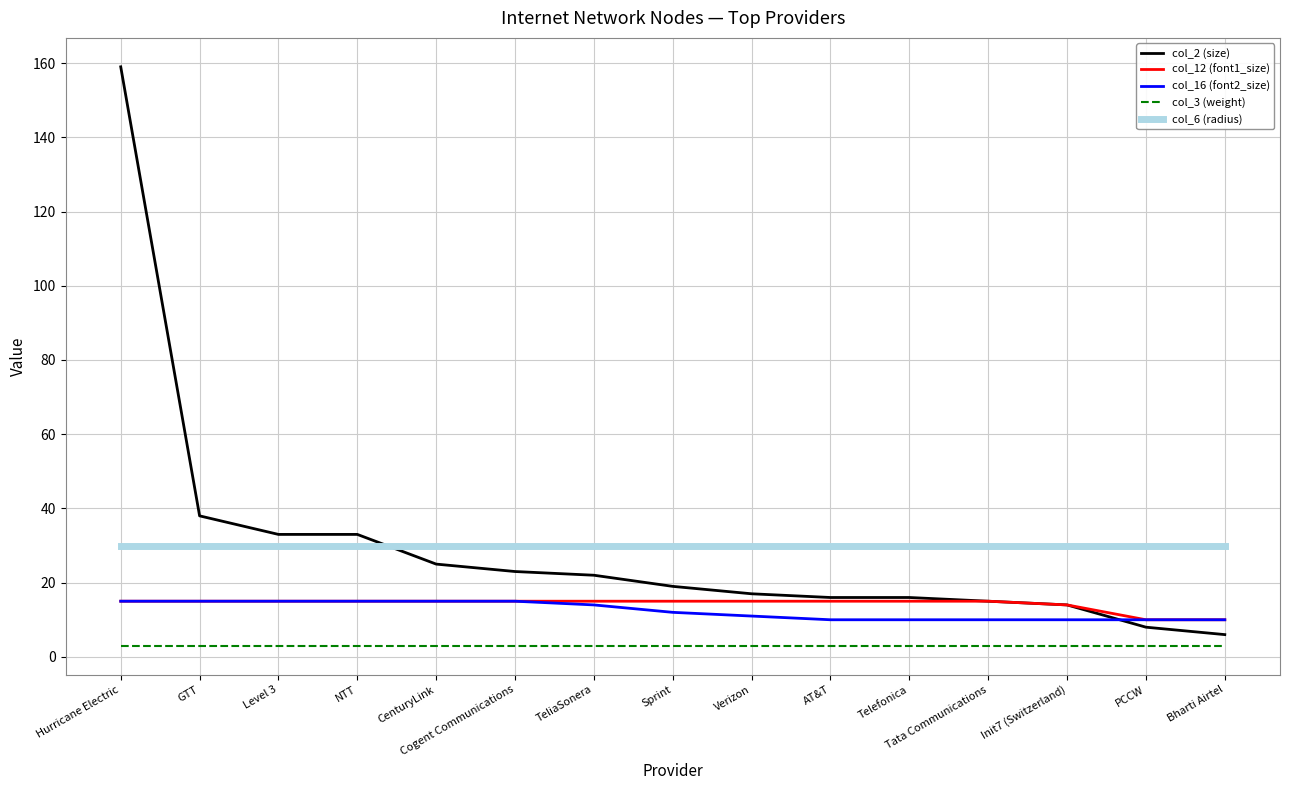

Is it true that col_3 (weight) equals 3 at Tata Communications?

True